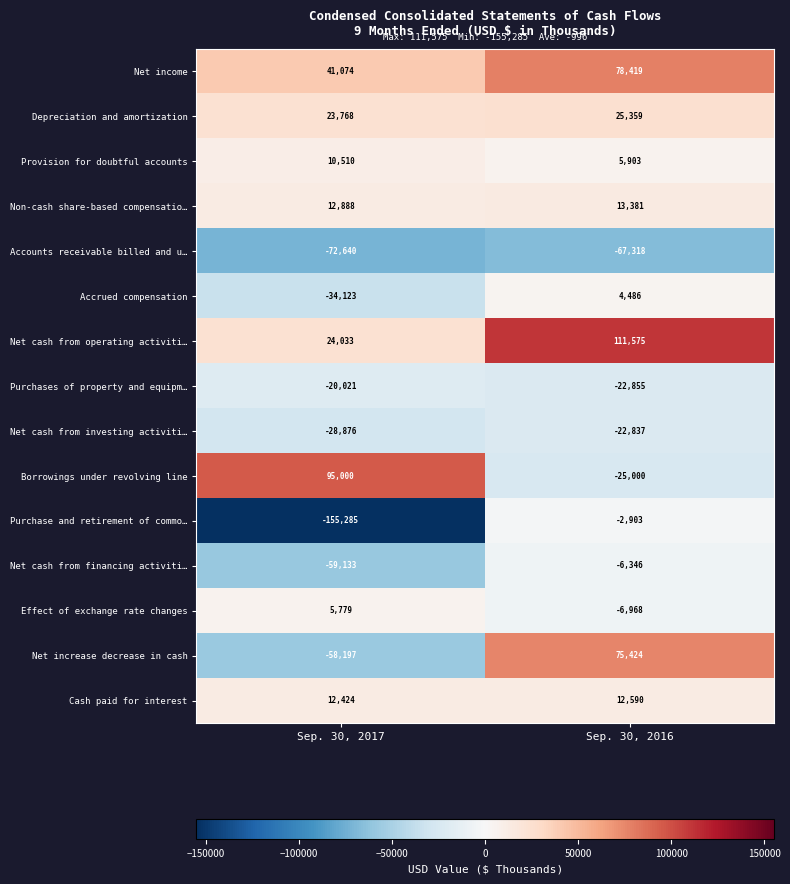

How many distinct data groups are displayed?

15